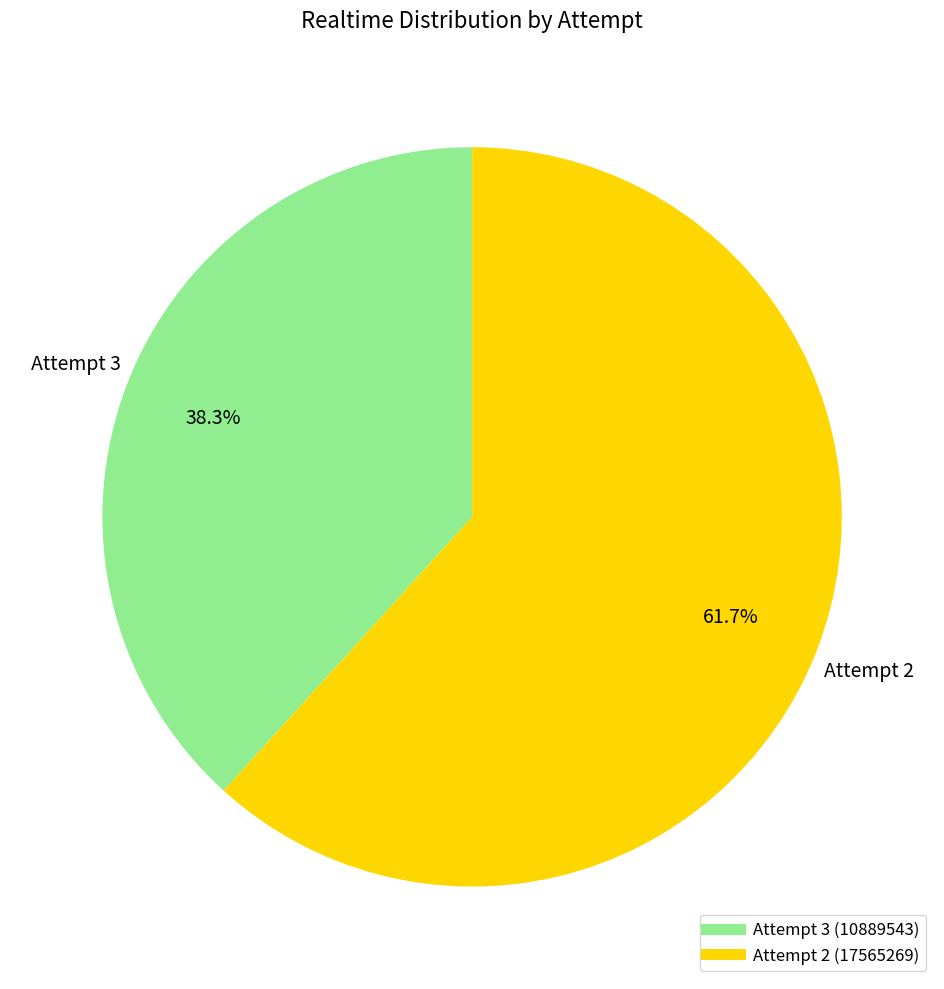

Does any single category account for the majority?

Yes